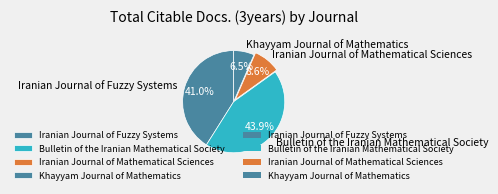

Does Iranian Journal of Mathematical Sciences represent more than half of the total?

No